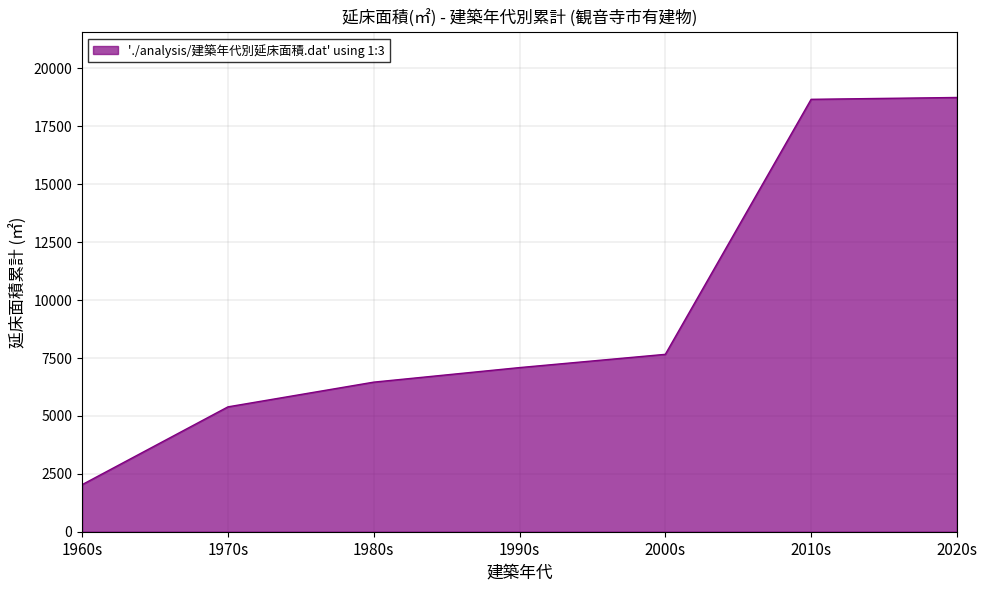

What is the greatest value displayed?

18738.9